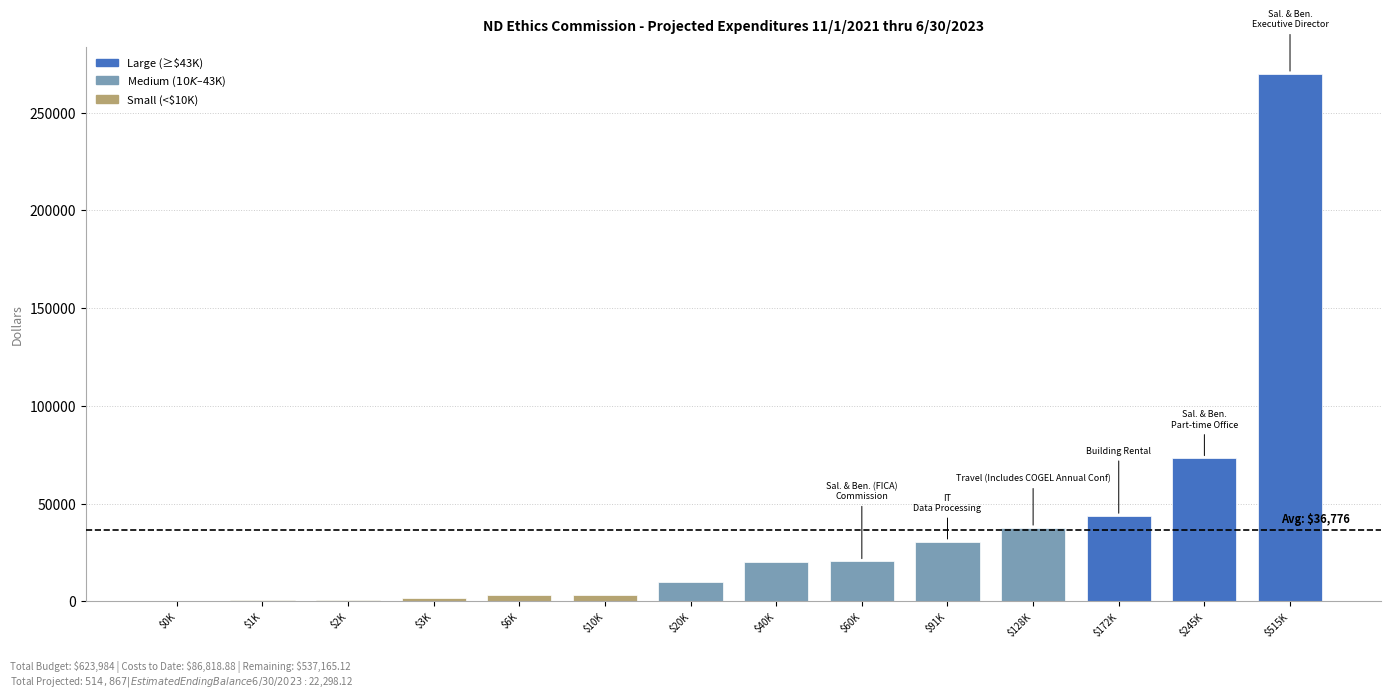

The chart shows a value of 17154 at $91K. True or false?

False